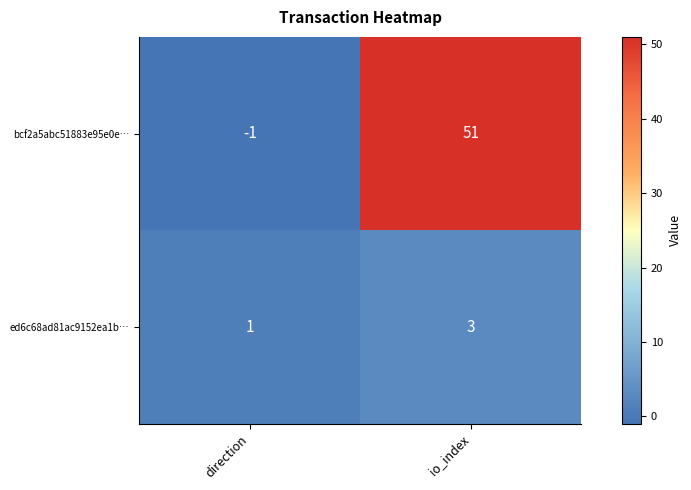

Rank the series at io_index from highest to lowest value.

bcf2a5abc51883e95e0e…, ed6c68ad81ac9152ea1b…